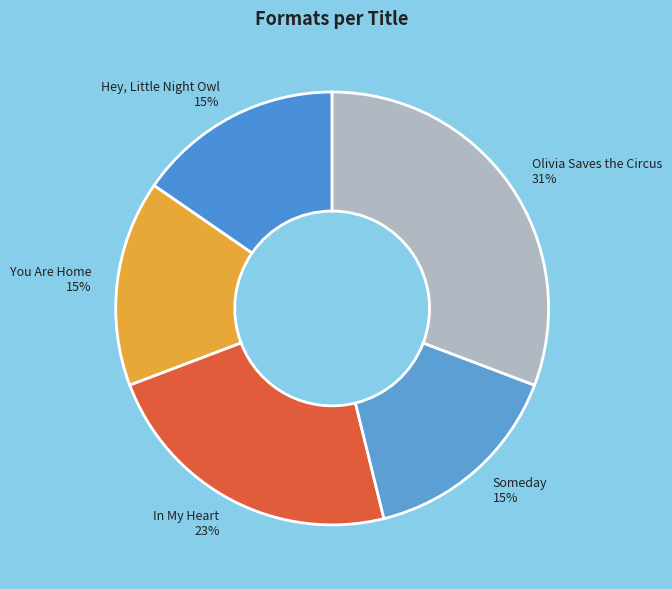

Is it true that Hey, Little Night Owl is 15% of the pie?

True